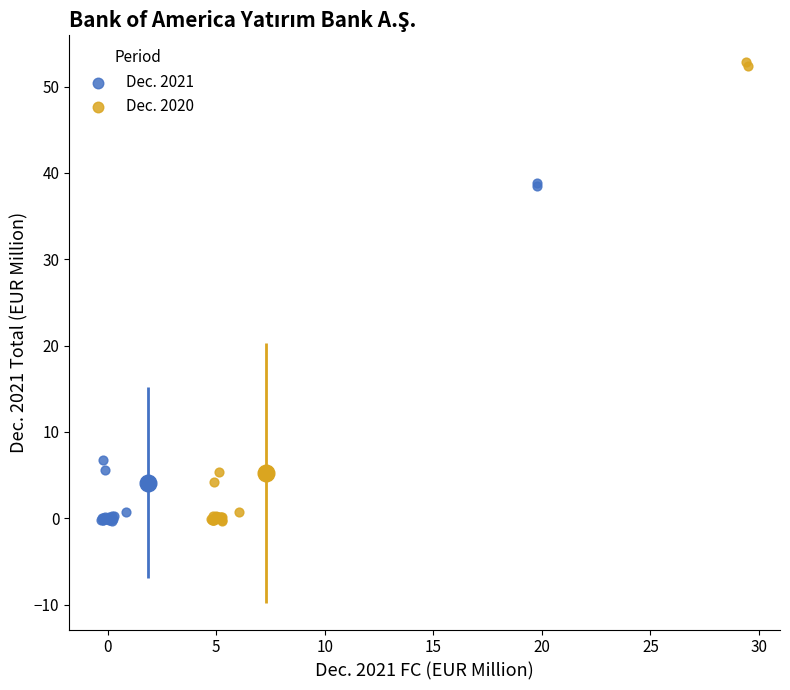

Which series contains the highest Y value?

Dec. 2020